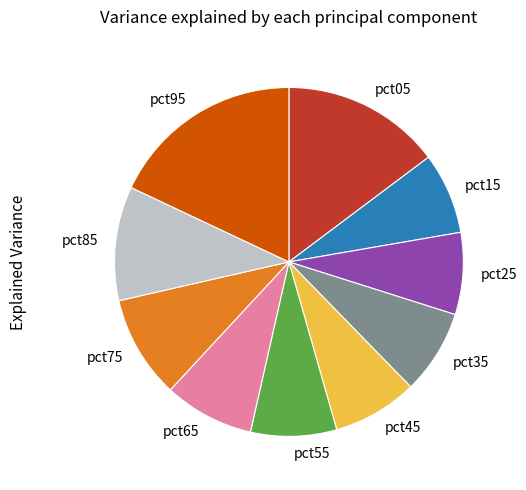

Does pct55 represent more than half of the total?

No